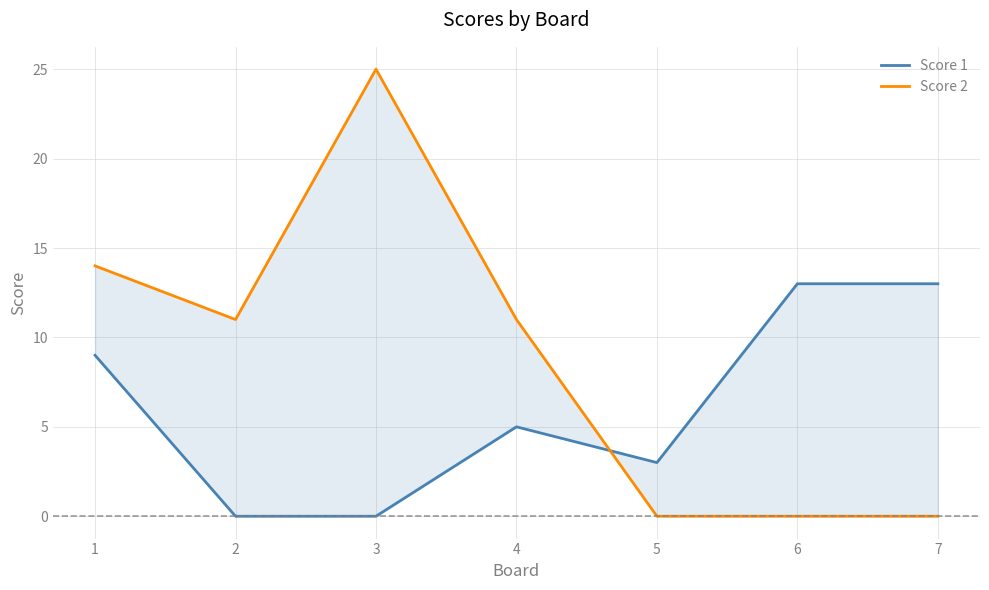

Rank the series by their maximum value, from lowest to highest.

Score 1, Score 2